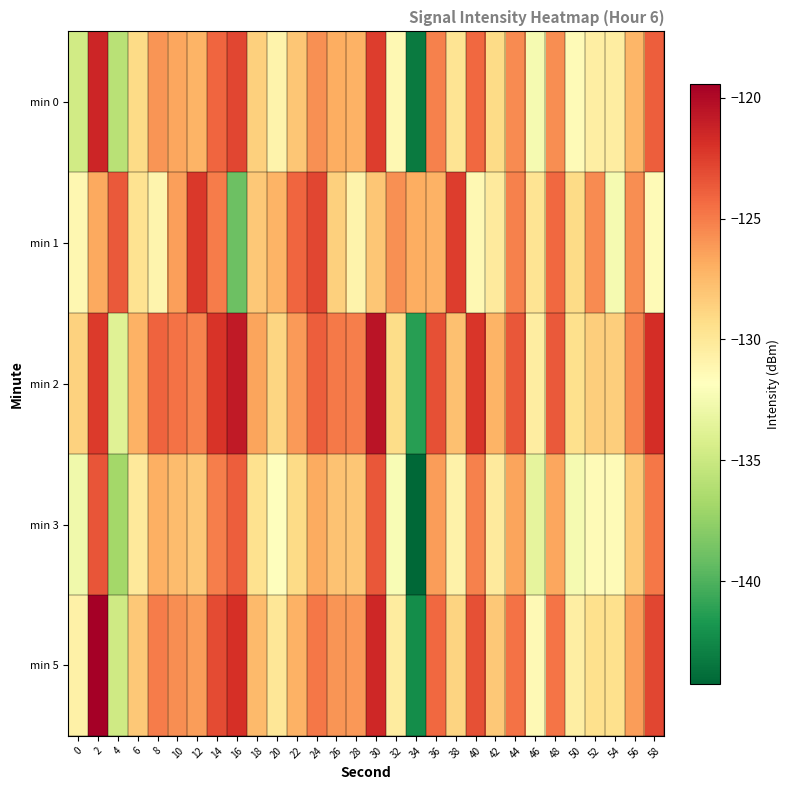

Between 2 and 40, which is larger?

2